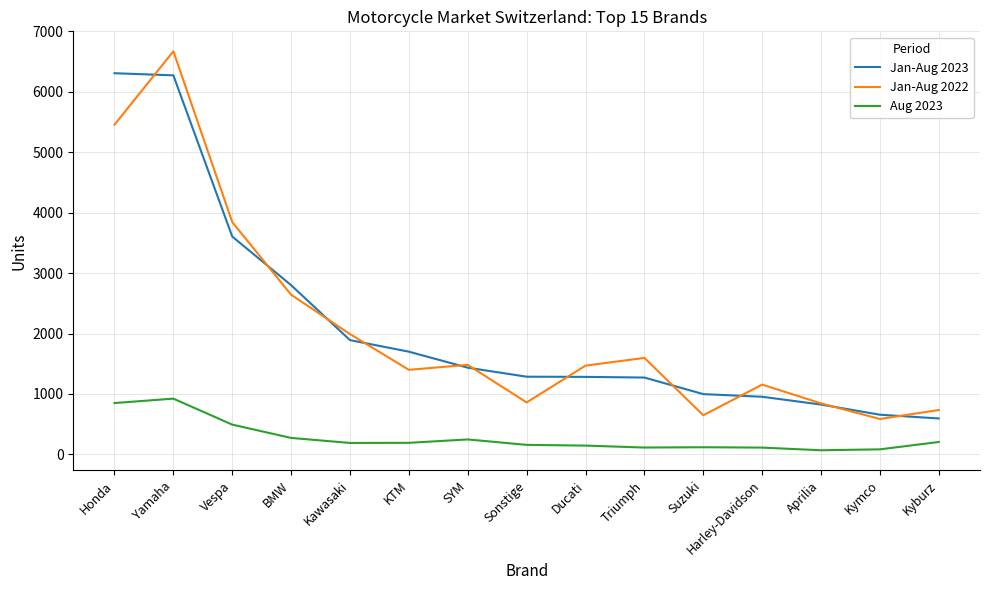

Does the chart display data point markers on the line(s)?

No